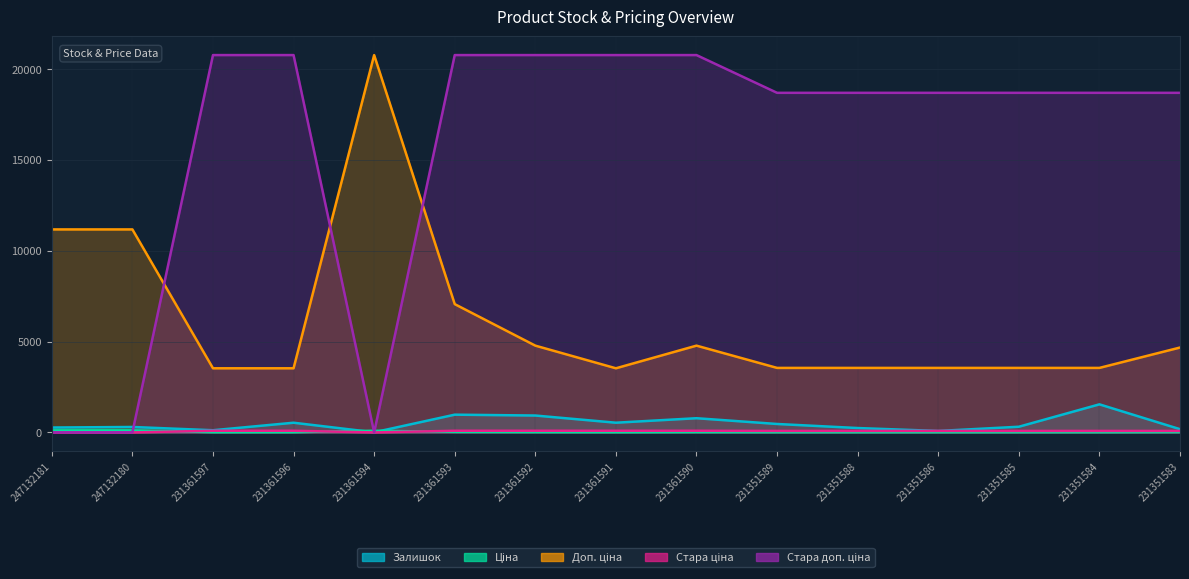

List the series in order of their peak value, highest first.

Доп. ціна, Стара доп. ціна, Залишок, Ціна, Стара ціна